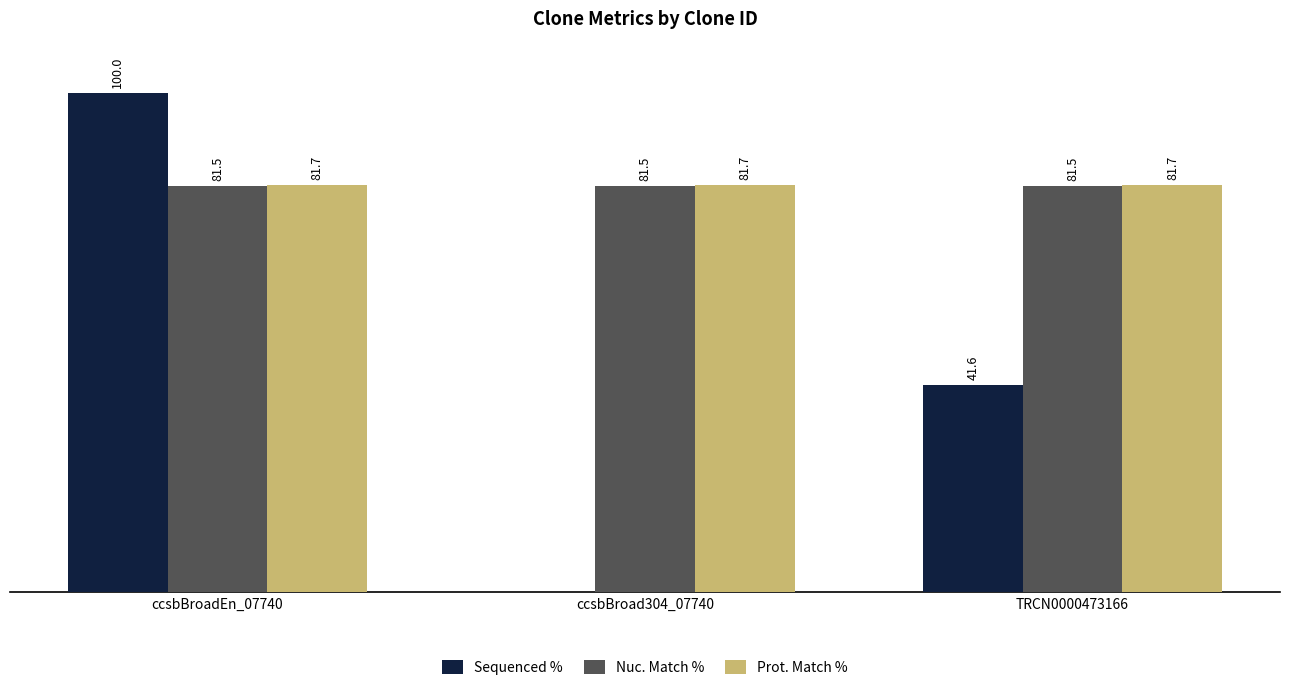

Between ccsbBroadEn_07740 and ccsbBroad304_07740, which series saw the biggest shift?

Sequenced %